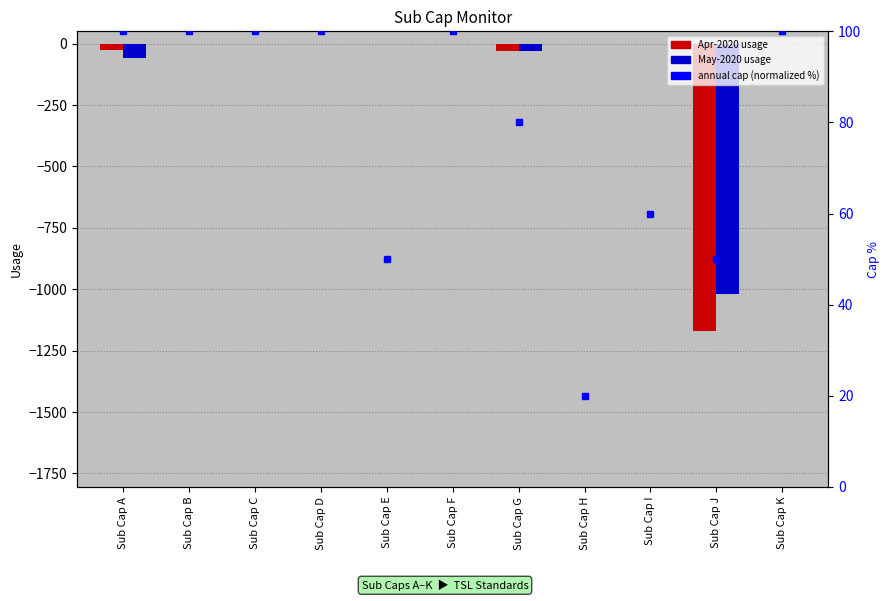

How many series are shown in this chart?

3